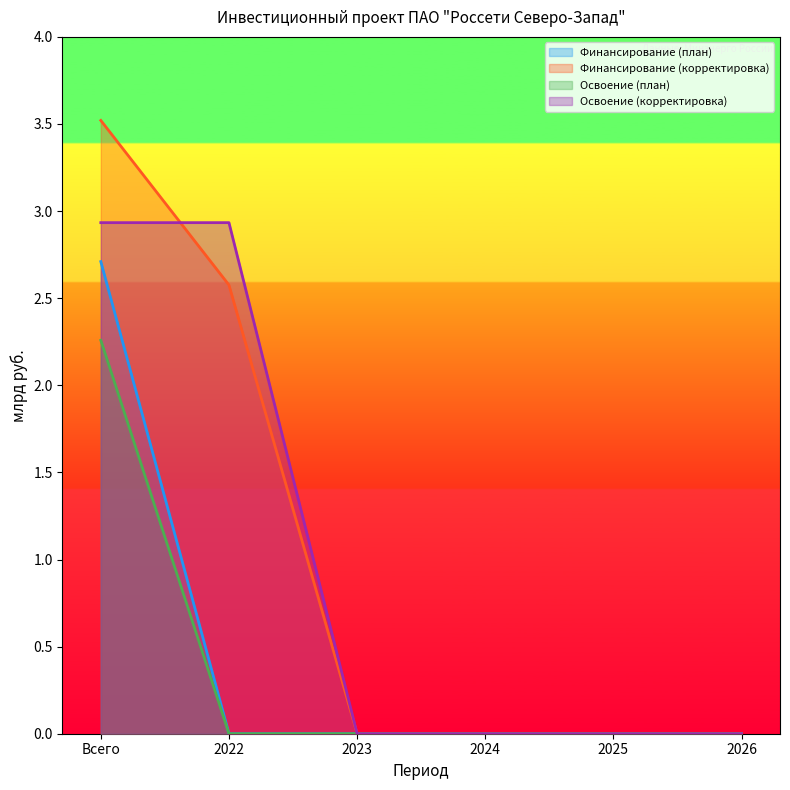

Does the chart display data point markers on the line(s)?

No